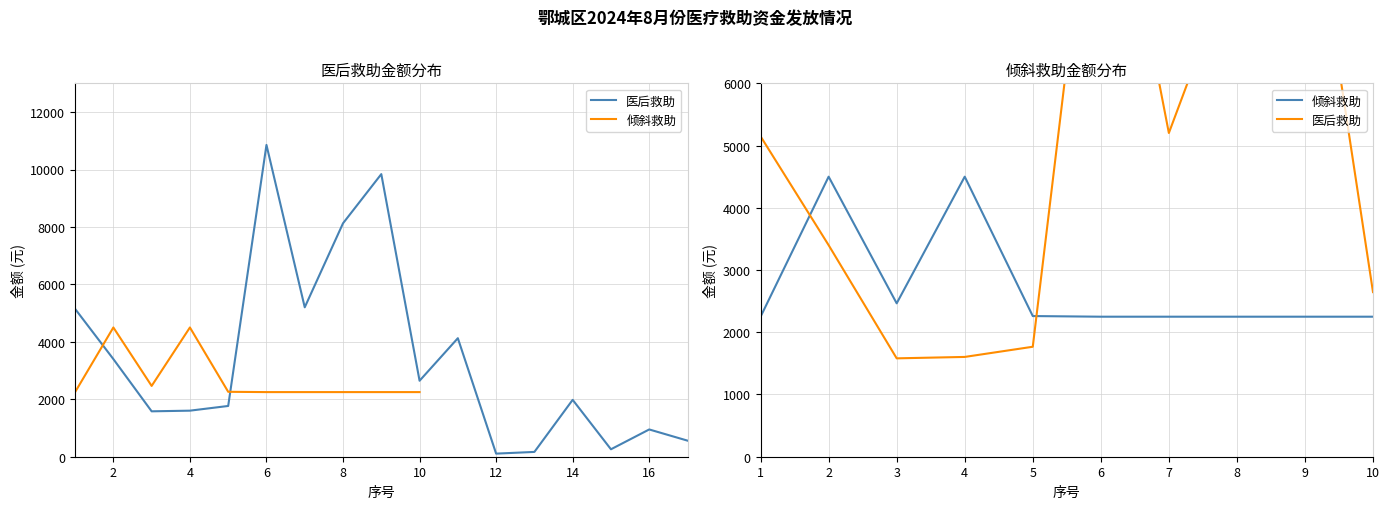

Does the chart display data point markers on the line(s)?

No